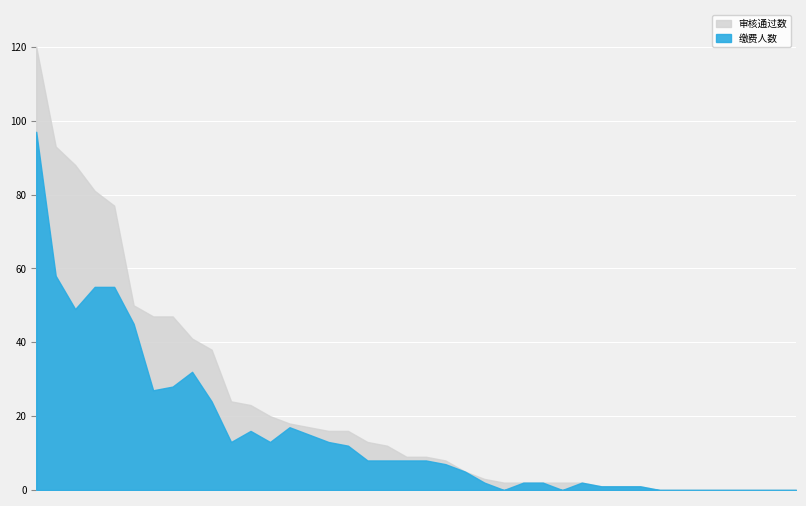

What is the maximum value shown in the chart?

120